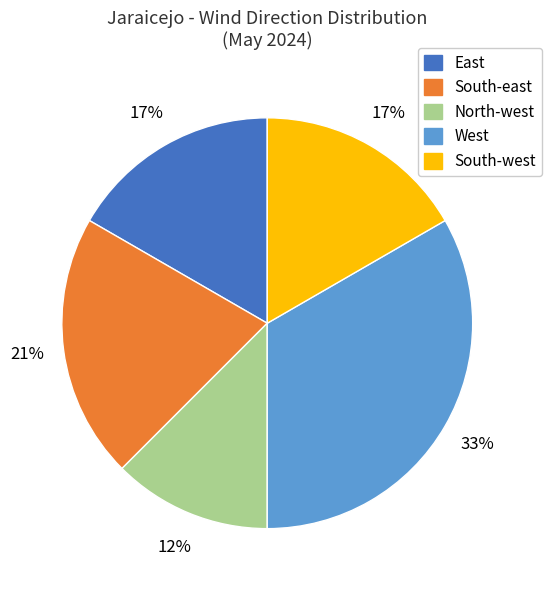

What is the largest slice in the pie chart?

West